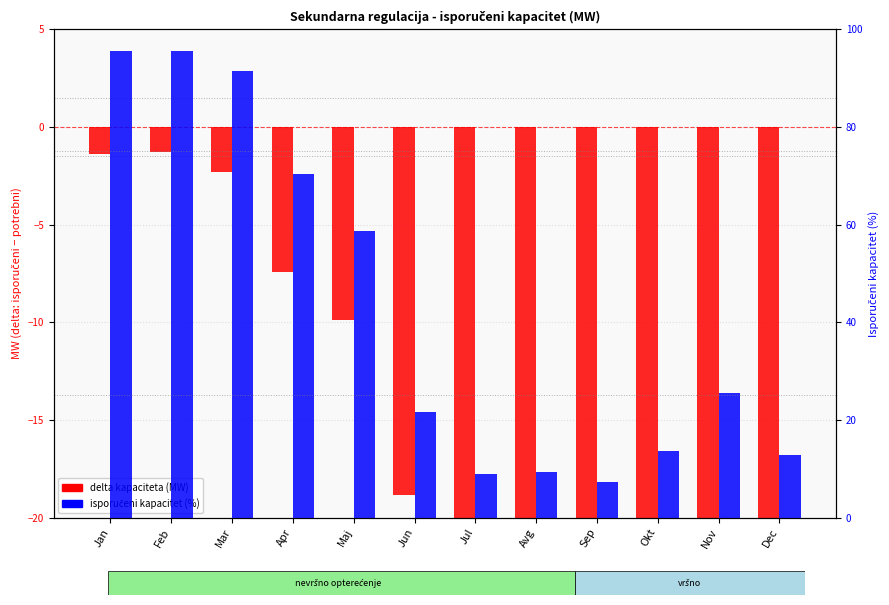

Reading left to right, list all the values displayed in this chart.

Potrebni kapacitet (delta MW): -1.4	-1.3	-2.3	-7.4	-9.9	-18.8	-23.7	-22.7	-23.2	-23.3	-20.8	-27.1
Isporučeni kapacitet (%): 95.6	95.5	91.5	70.4	58.7	21.5	9.0	9.4	7.2	13.5	25.6	12.7